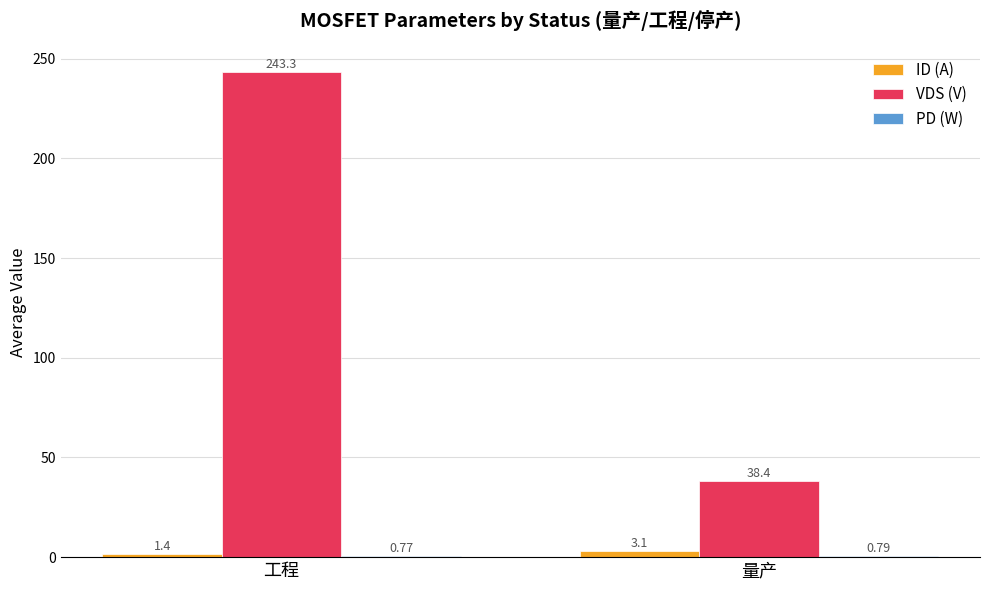

At which label does VDS (V) reach its minimum?

量产